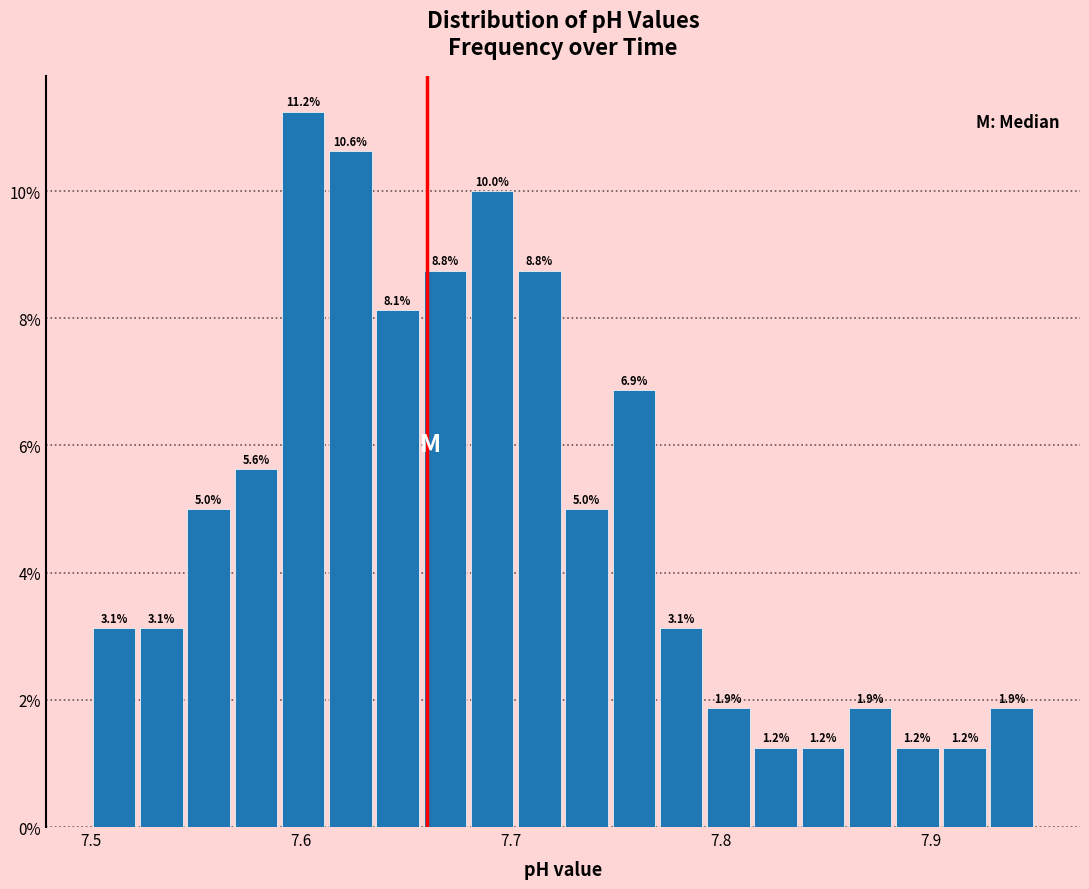

Around what value on the x-axis is the tallest bar? Give the approximate position of its centre, as read against the axis.

7.60